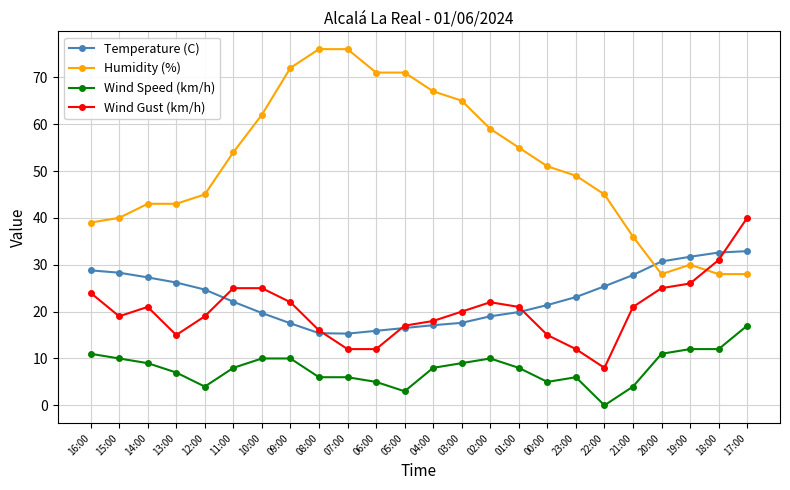

What is the lowest value of the Wind Gust (km/h) series?

8.0